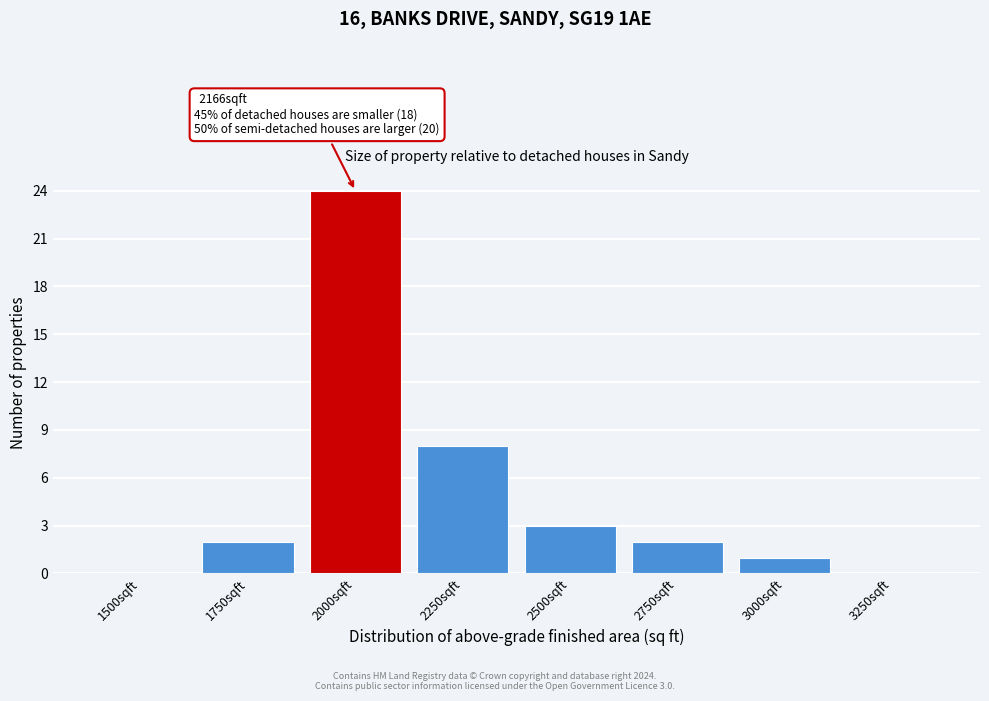

Reading left to right, what are all the values shown in this chart?

1500sqft=0	1750sqft=2	2000sqft=24	2250sqft=8	2500sqft=3	2750sqft=2	3000sqft=1	3250sqft=0